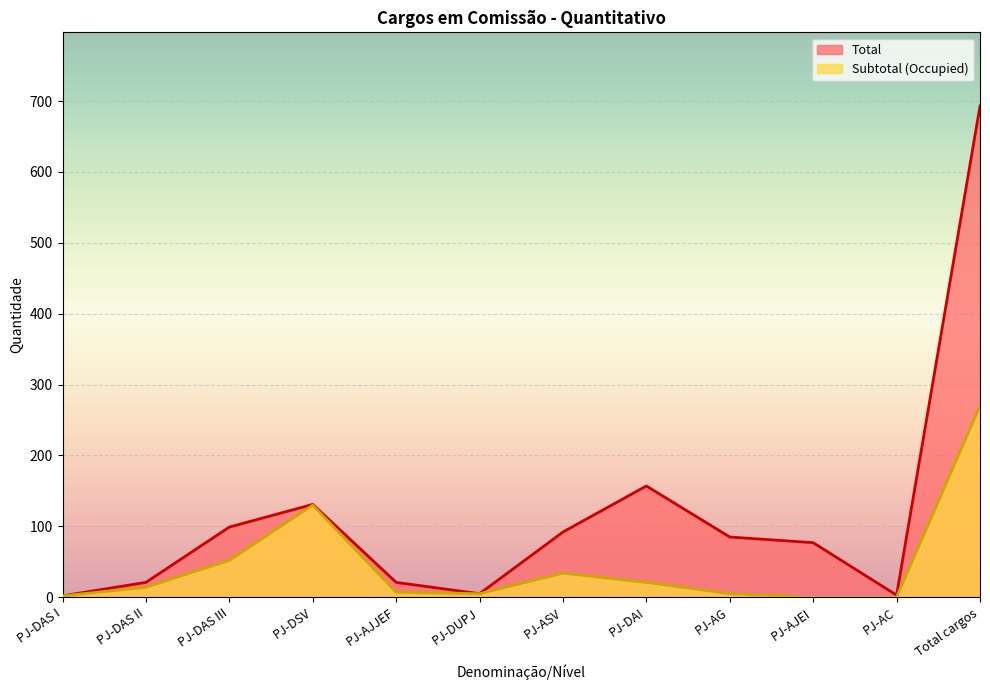

How many data points in Total are less than 85?

6